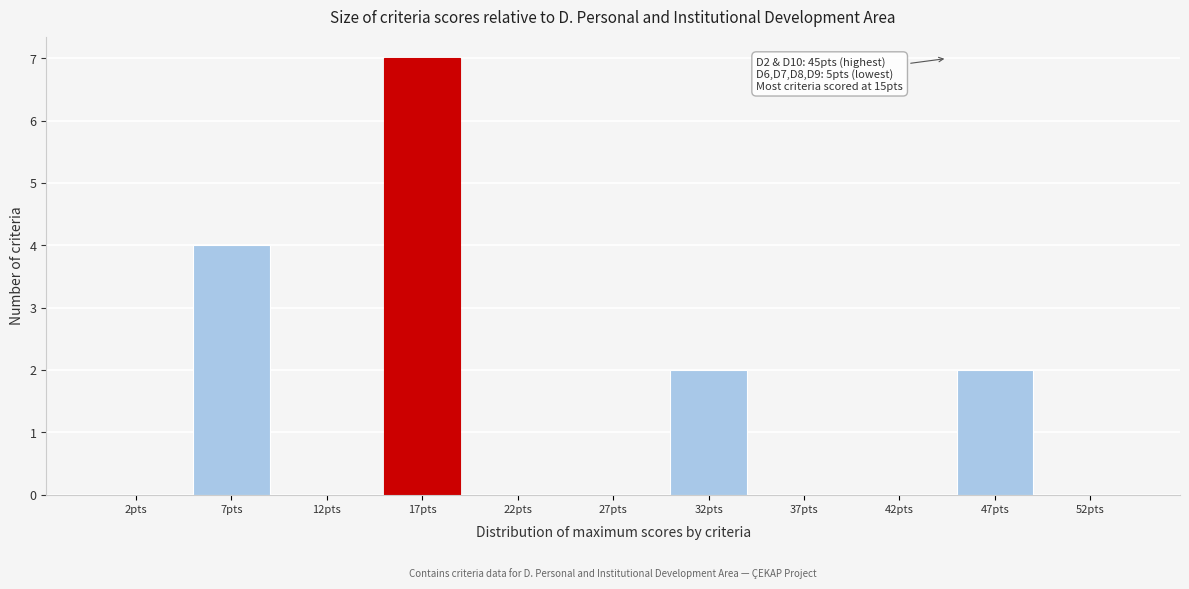

Over which range of the x-axis is the bar tallest?

15 to 20